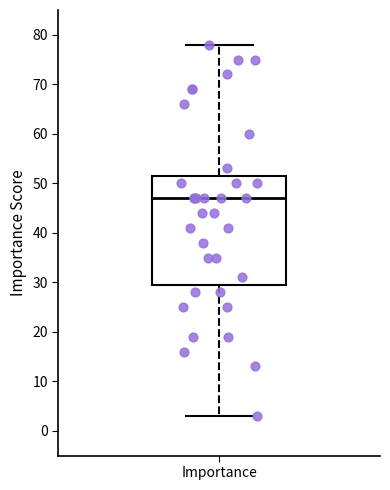

Where does the median line of the box for Importance sit on the y-axis? The values are not printed on the chart, so give them approximately, as read against the axis.

47